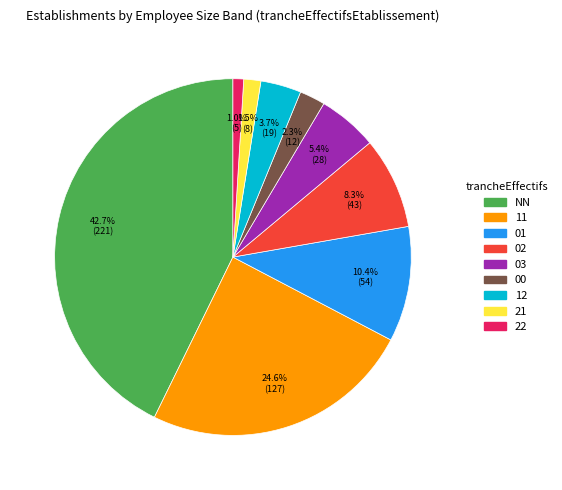

How many slices are in this pie chart?

9